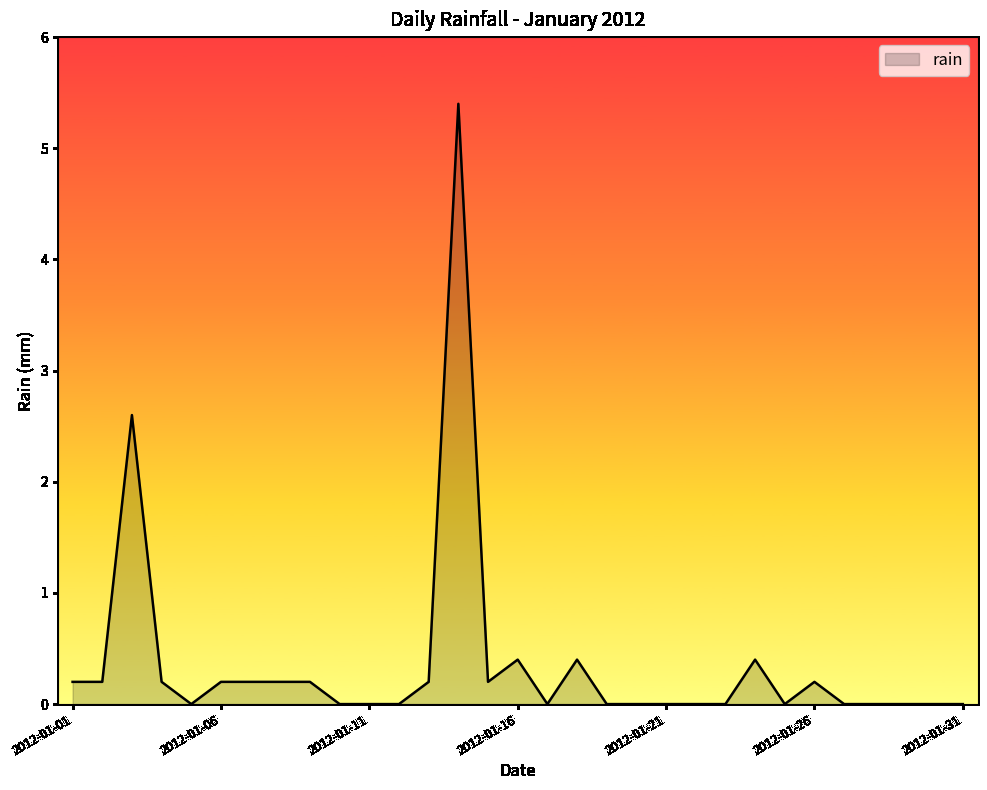

What is the average value?

0.4